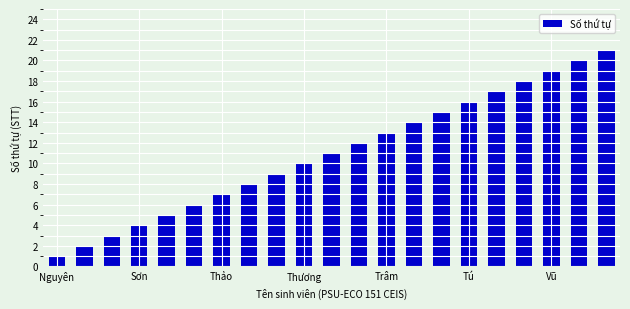

What is the average value?

11